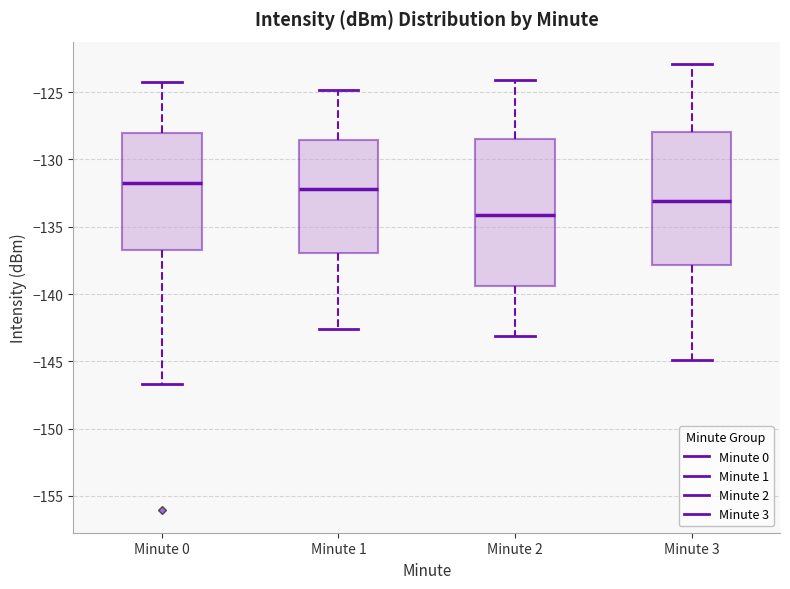

Reading left to right, transcribe this box plot: for each box, give where its median line is, the range the box spans, and where its two whiskers end, as read against the y-axis. The values are not printed on the chart, so give them approximately, as read against the axis.

Minute 0: median -131.5, box -136.5 to -128.0, whiskers -146.5 to -124.0
Minute 1: median -132.0, box -137.0 to -128.5, whiskers -142.5 to -125.0
Minute 2: median -134.0, box -139.5 to -128.5, whiskers -143.0 to -124.0
Minute 3: median -133.0, box -138.0 to -128.0, whiskers -145.0 to -123.0